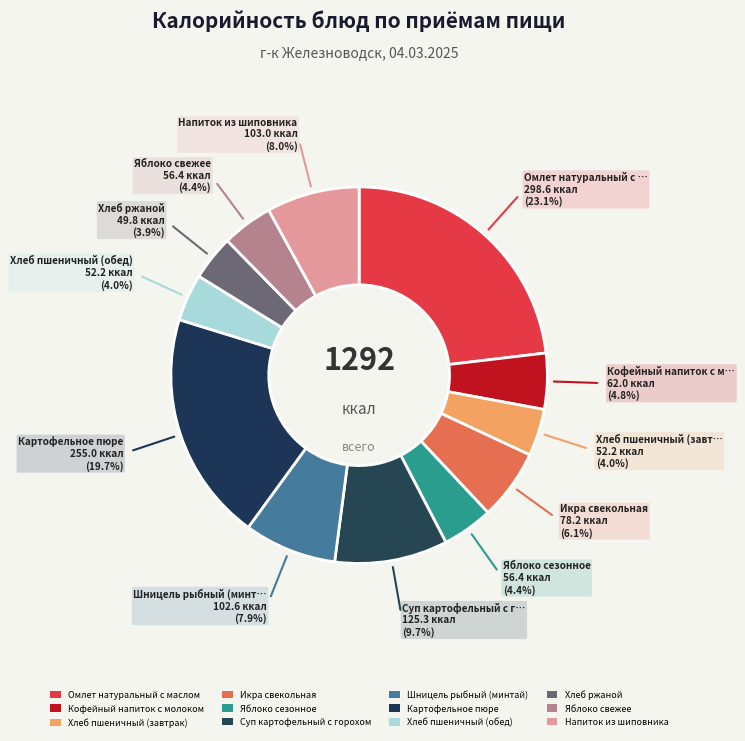

Is it true that Хлеб пшеничный (завтрак) is 18% of the pie?

False